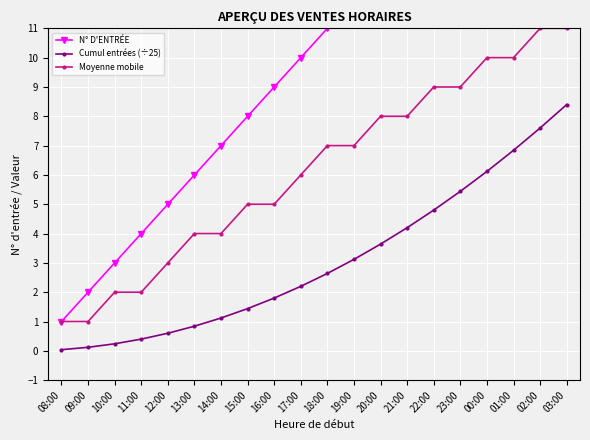

How many data points in Cumul entrées (÷25) are less than 2?

9